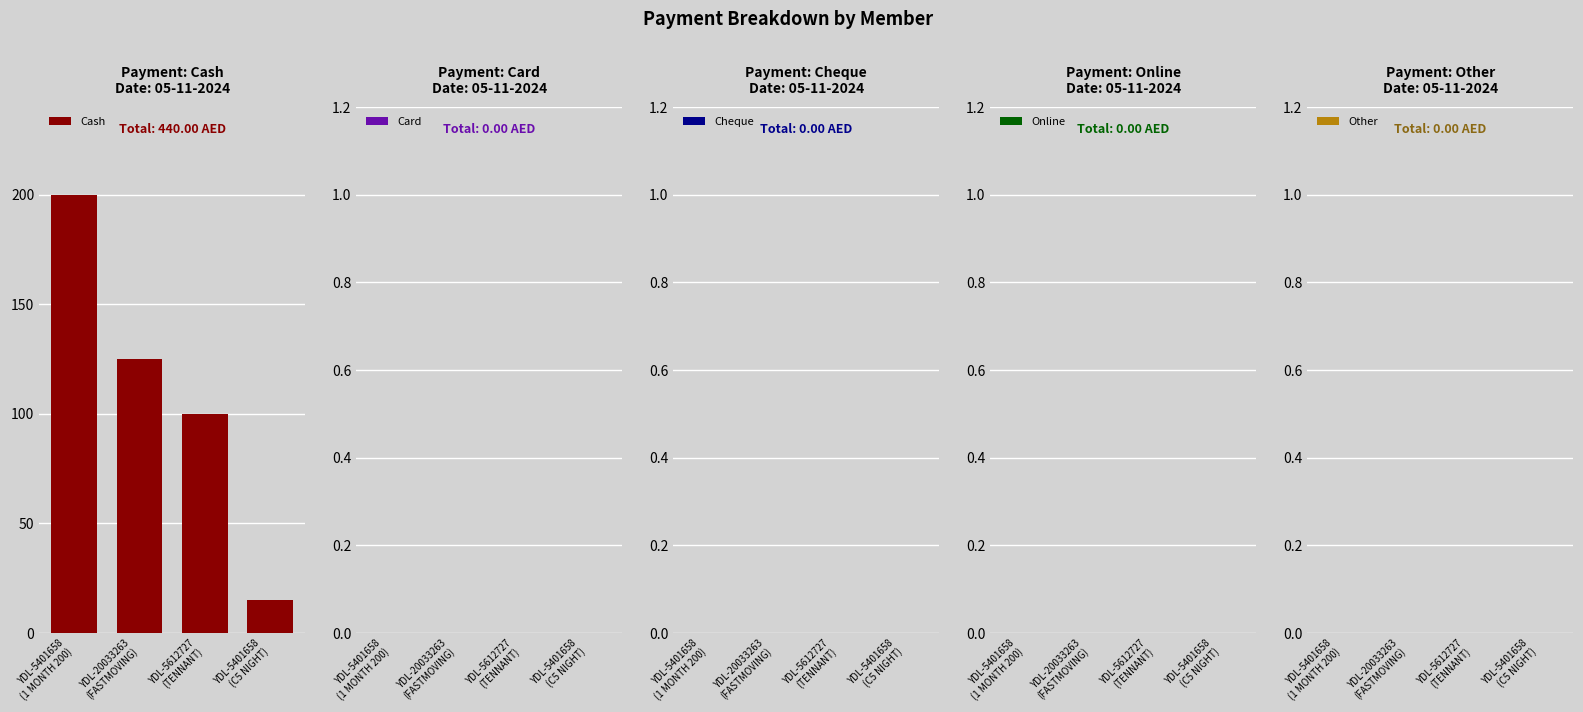

What is the greatest value displayed?

200